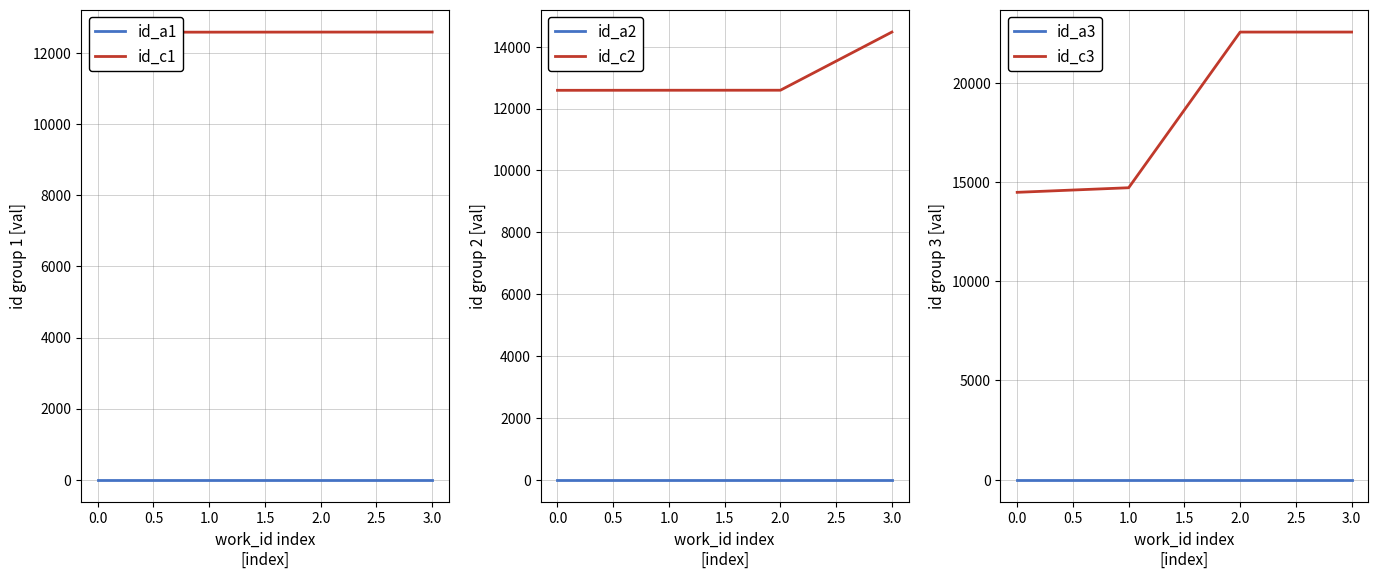

True or false: id_a2 and id_c2 cross at least once.

False